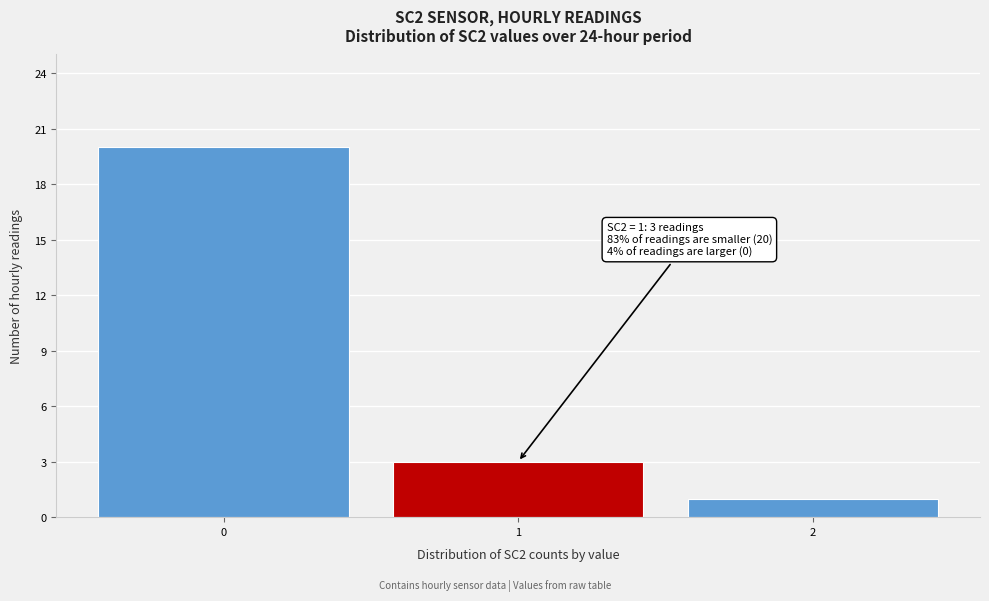

Over which range of the x-axis is the bar tallest?

-0.5 to 0.5